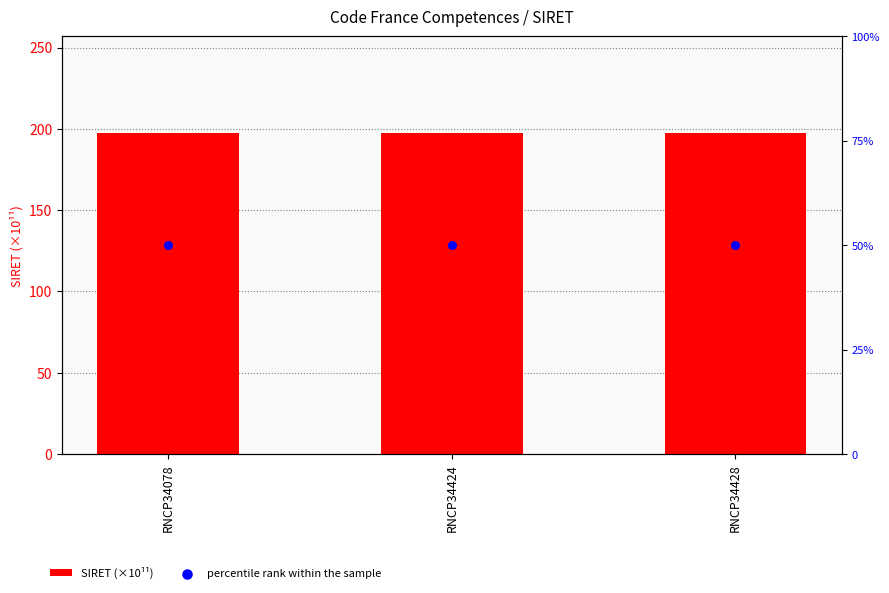

Which series reaches the minimum Y coordinate?

percentile rank within the sample